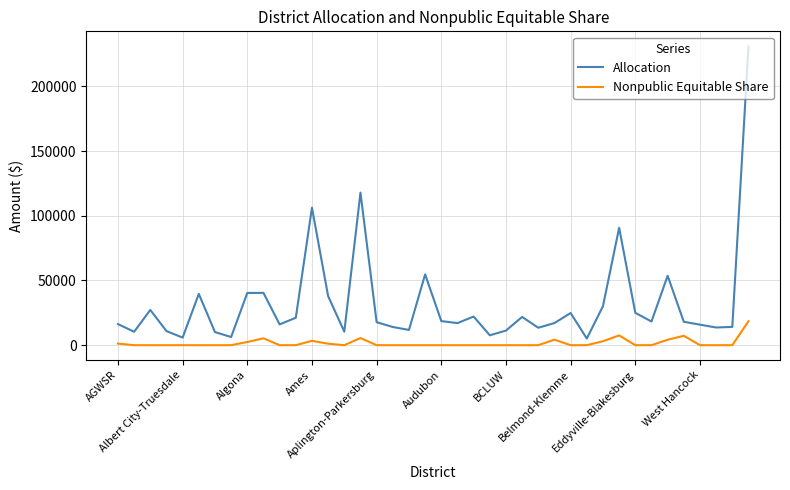

Is this an area chart (filled region under the line)?

No